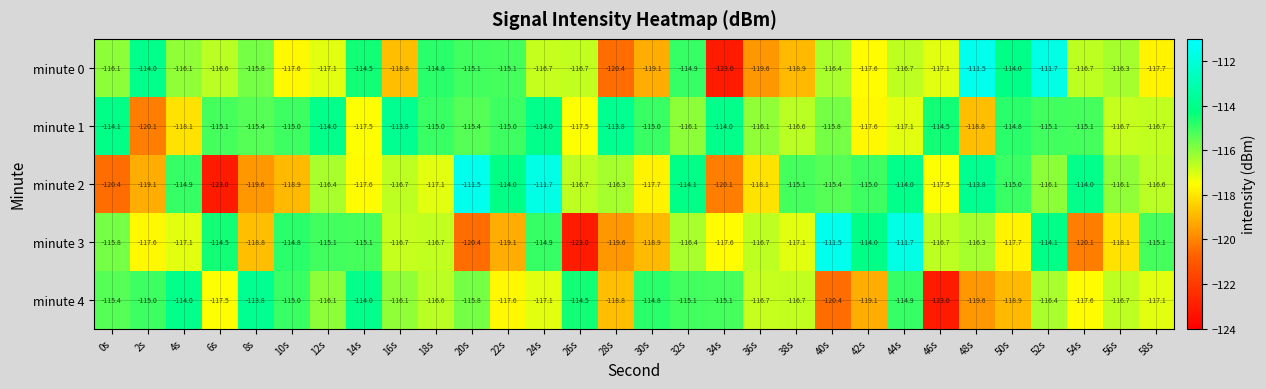

What is the difference between the highest and lowest values at 38s?

3.8